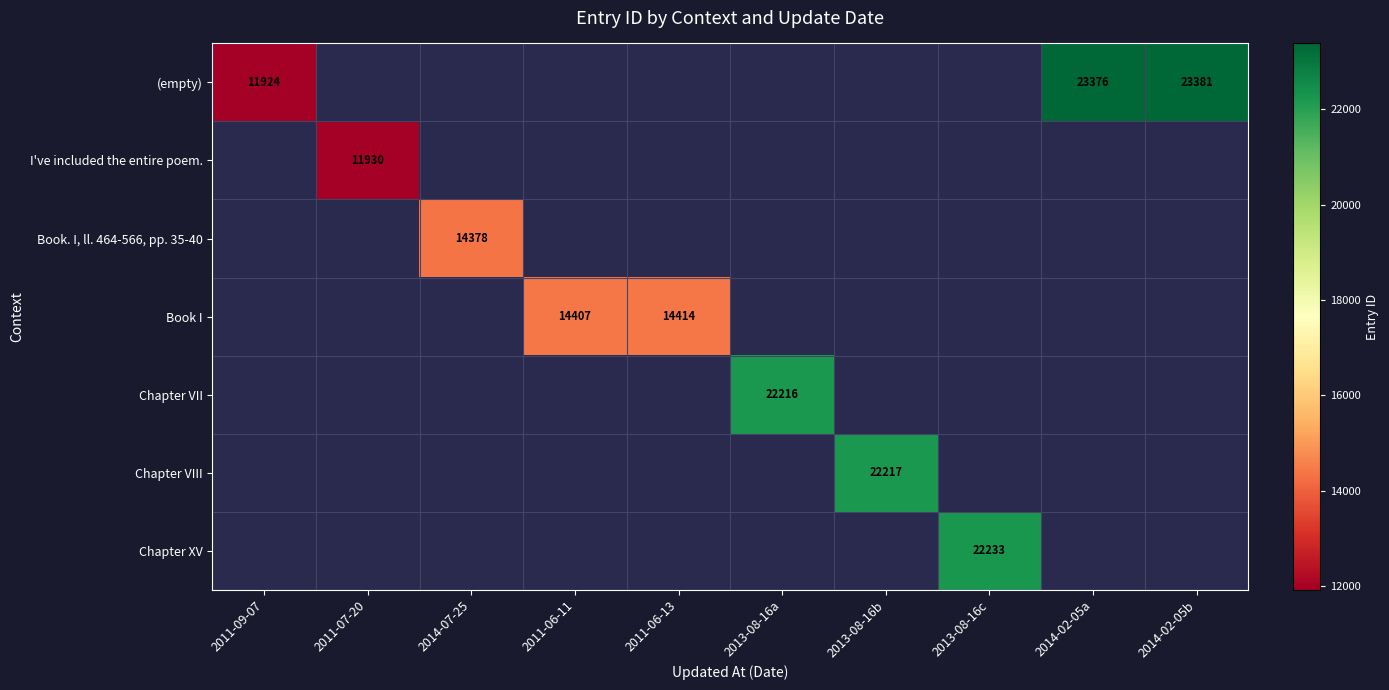

The value of (empty) at 2011-09-07 is 11924. True or false?

True